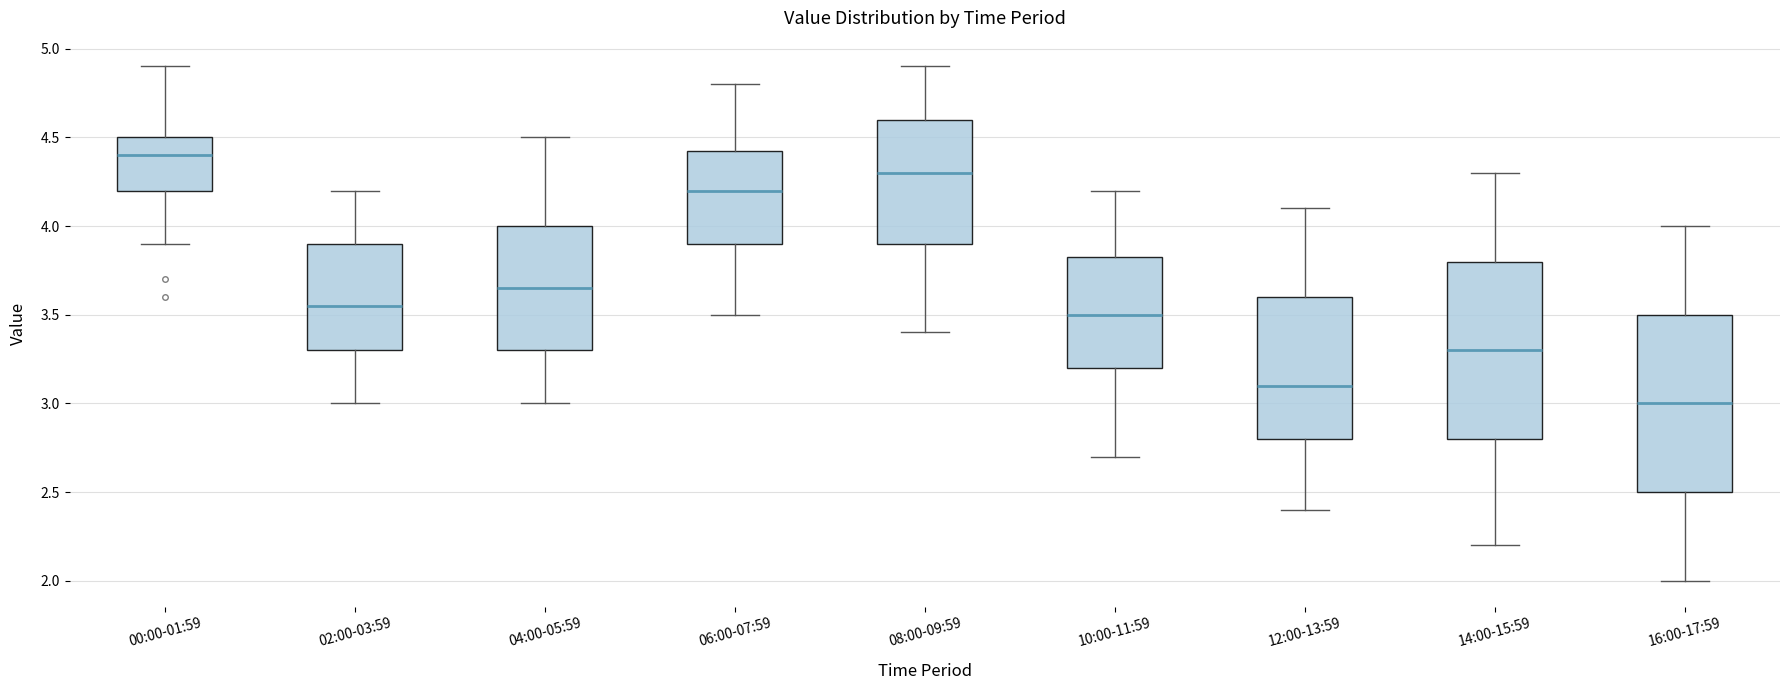

Where is the lower edge of the box for 06:00-07:59 on the y-axis? The values are not printed on the chart, so give them approximately, as read against the axis.

3.90